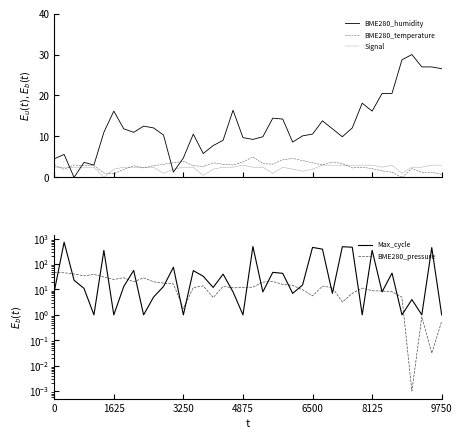

The BME280_humidity series shows 17.7 at 28. True or false?

False